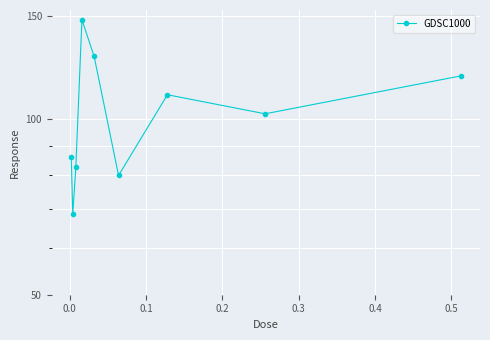

True or false: the data has more than 0 interior local peaks.

True